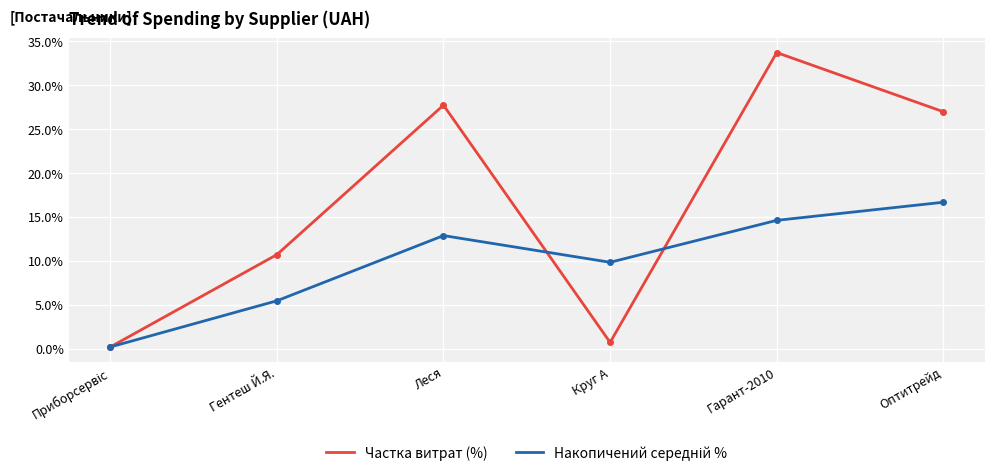

The value of Частка витрат (%) at Гентеш Й.Я. is 10.7. True or false?

True